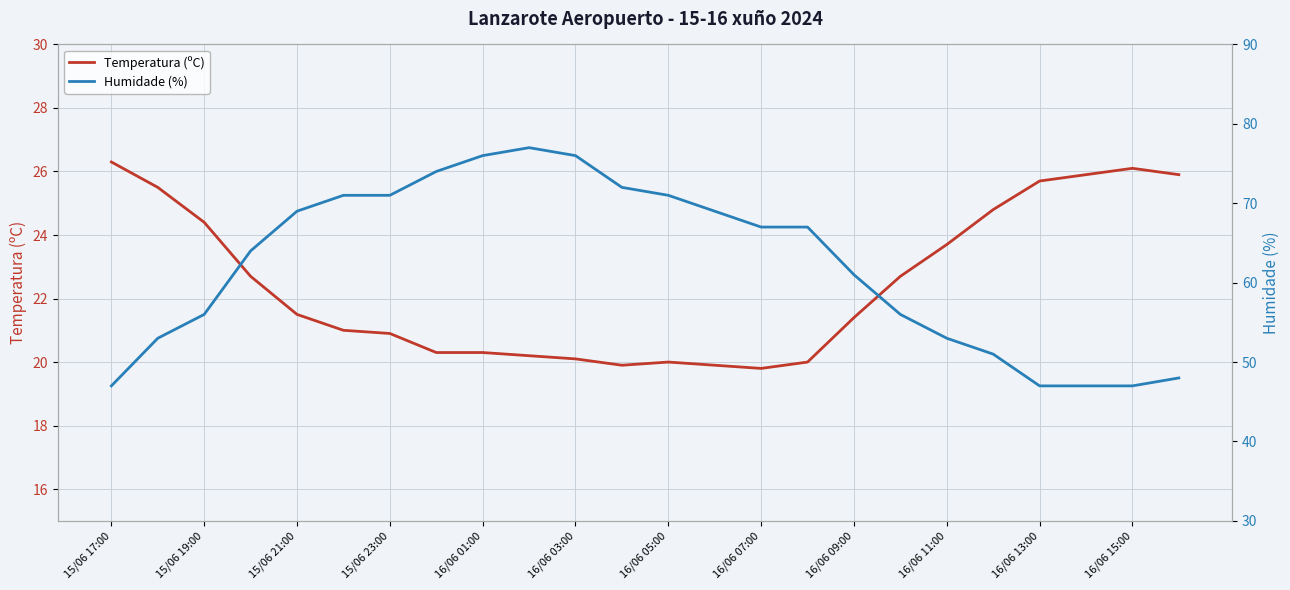

What is the minimum value for Temperatura (ºC)?

19.8